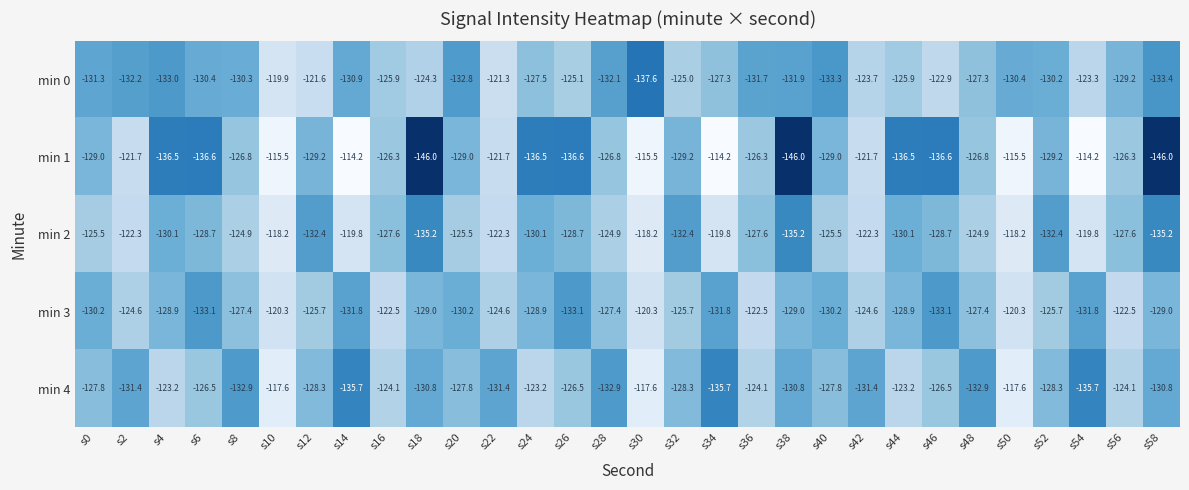

What is the difference between the highest and lowest values at s20?

7.3